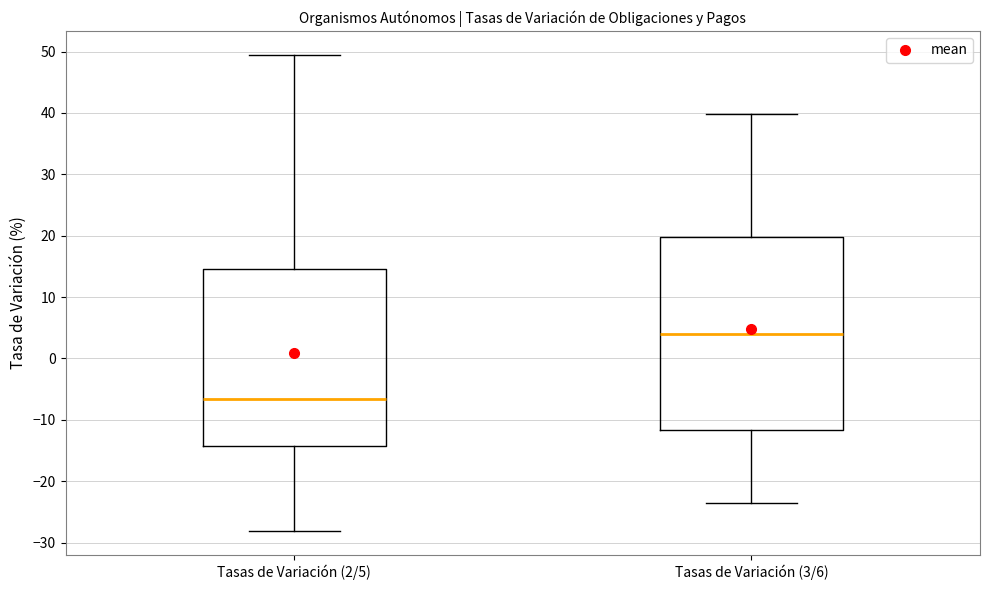

Which box is the tallest, from its lower edge to its upper edge?

Tasas de Variación (3/6)